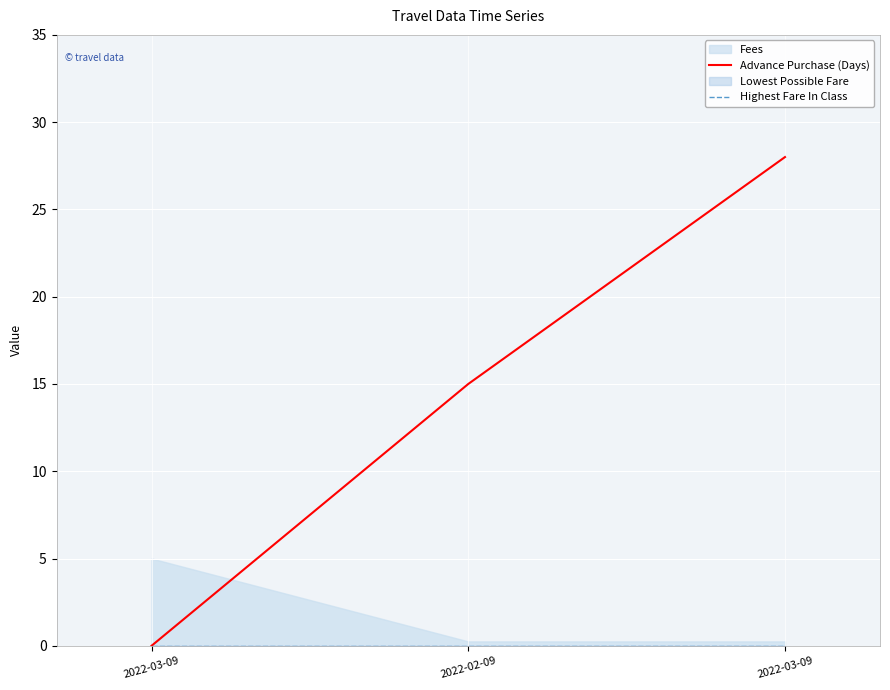

How many categories are shown in the chart?

3